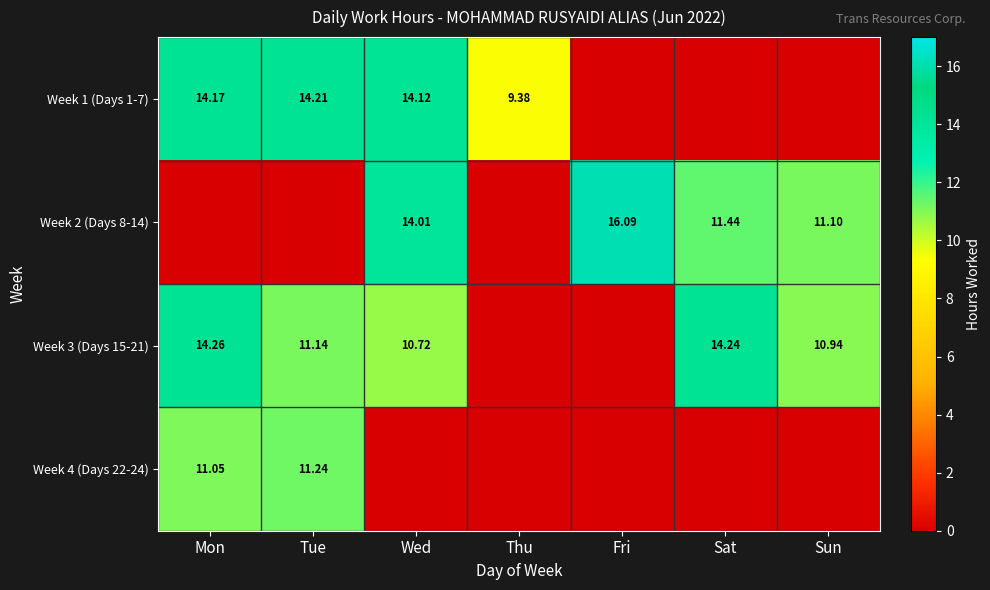

At which category is the sum across all series the highest?

Mon